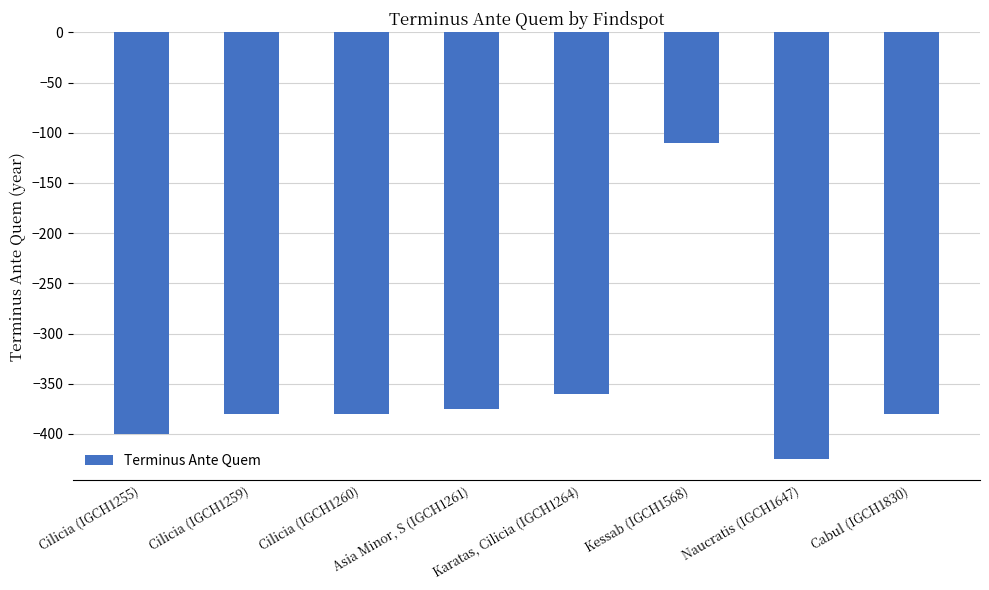

What is the sum of all values?

-2810